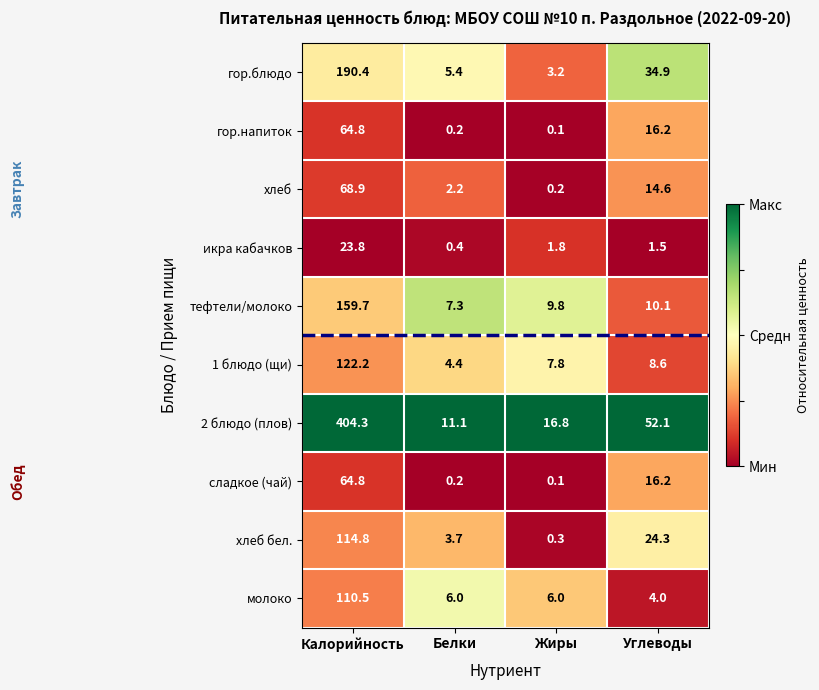

Read the молоко value at Углеводы.

4.0